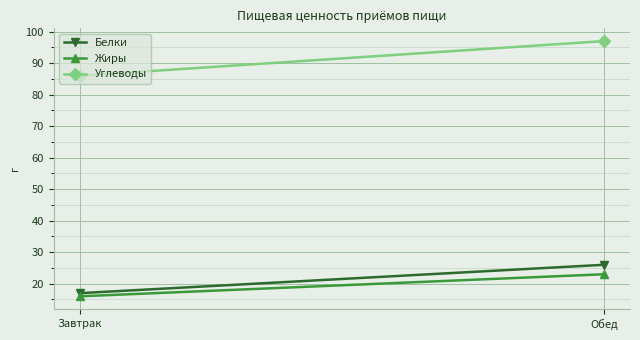

True or false: Жиры has a value of 16 at Завтрак.

True